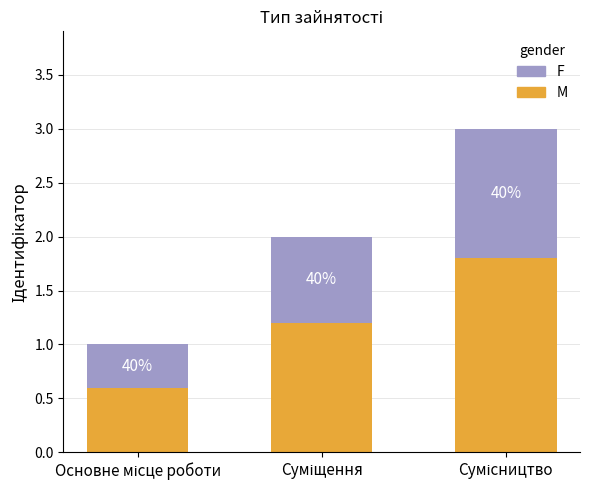

What are all the series names shown in the legend?

F, M